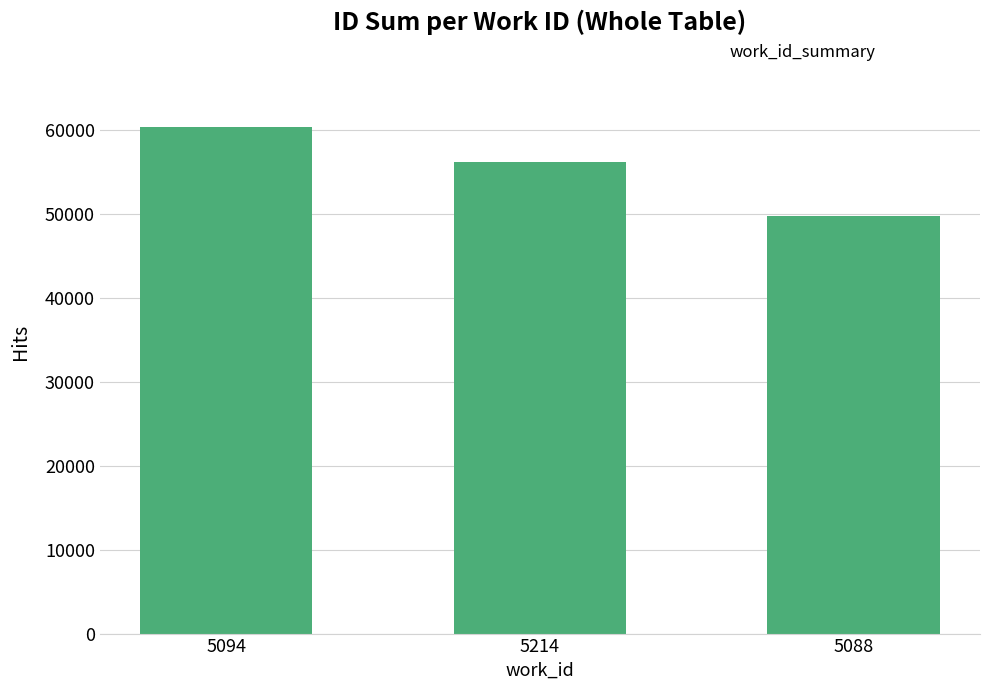

What is the change in value from 5094 to 5088?

-10625